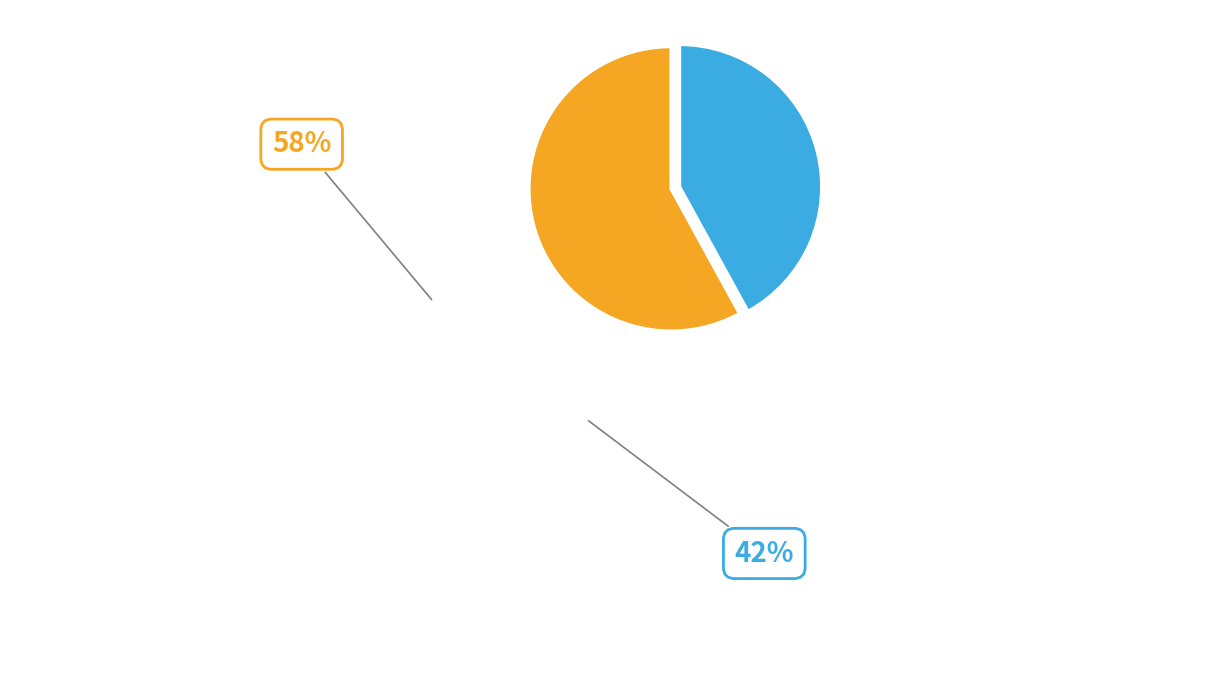

Is there a majority slice in this chart?

Yes